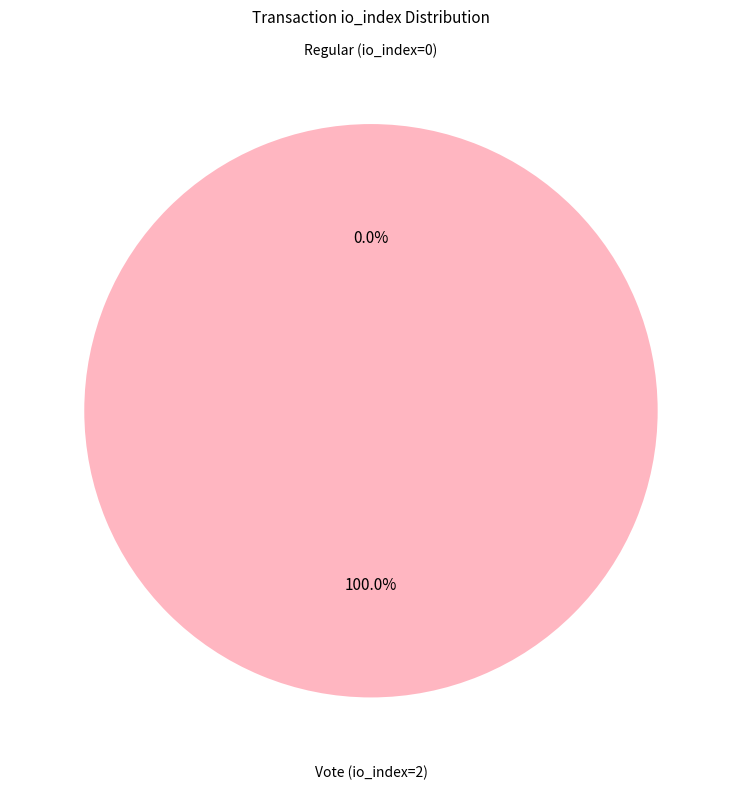

Which category has the biggest portion of the pie?

Vote (io_index=2)